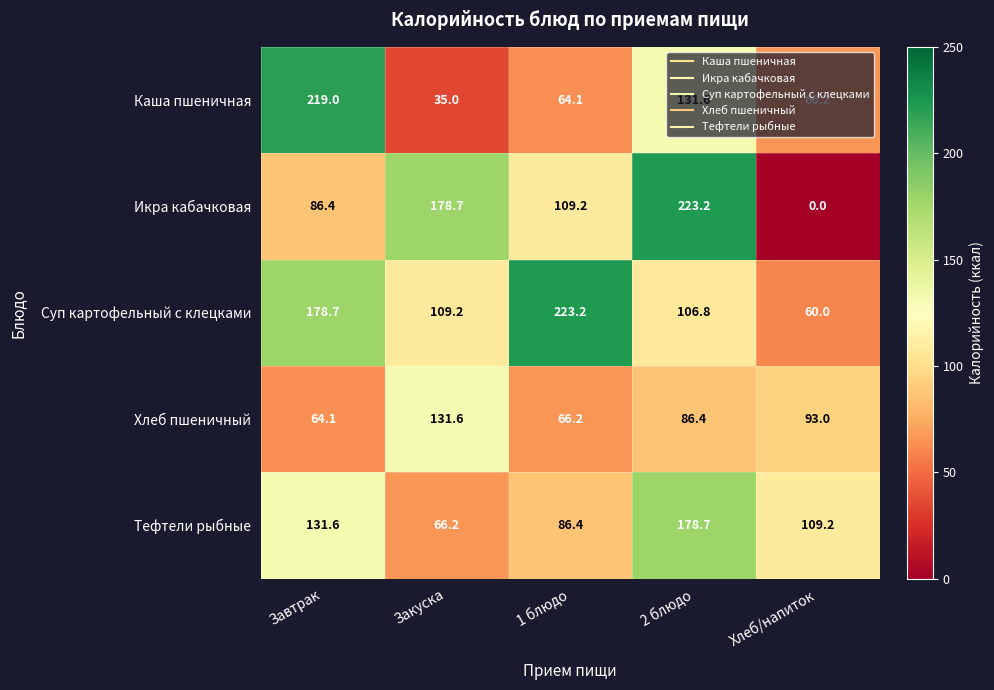

What is the sum of all Икра кабачковая values?

597.5